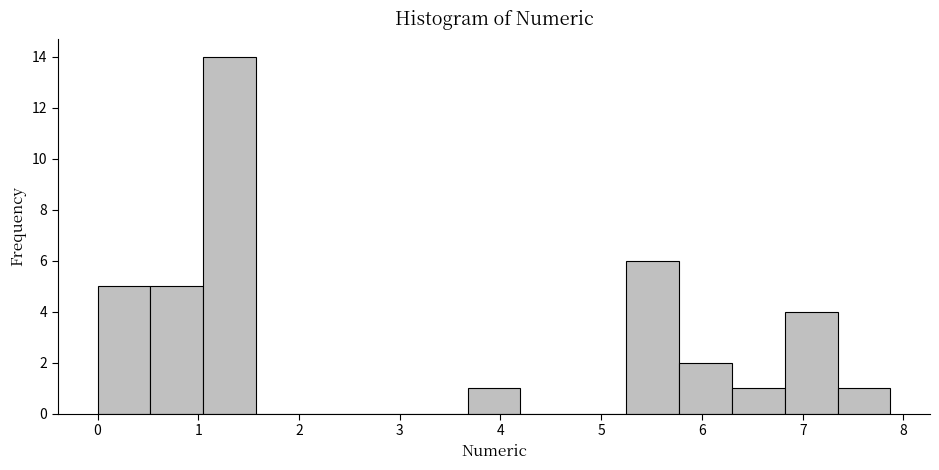

Reading left to right, list every bar in this chart as the range it spans on the x-axis followed by its height. Neither the bar edges nor the heights are printed on the chart, so give them approximately, as read against the axes.

0.0 to 0.5: 5
0.5 to 1.0: 5
1.0 to 1.6: 14
1.6 to 2.1: 0
2.1 to 2.6: 0
2.6 to 3.1: 0
3.1 to 3.7: 0
3.7 to 4.2: 1
4.2 to 4.7: 0
4.7 to 5.2: 0
5.2 to 5.8: 6
5.8 to 6.3: 2
6.3 to 6.8: 1
6.8 to 7.3: 4
7.3 to 7.9: 1